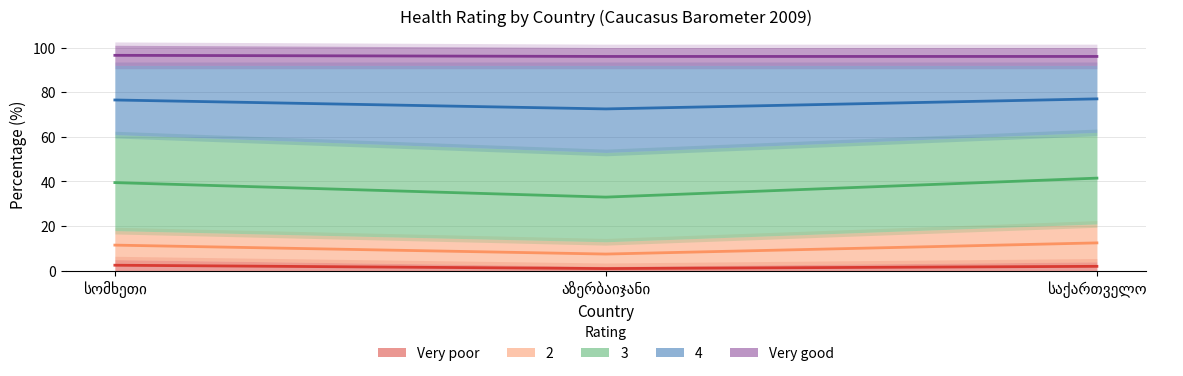

At which category does the chart reach its minimum across all series?

აზერბაიჯანი